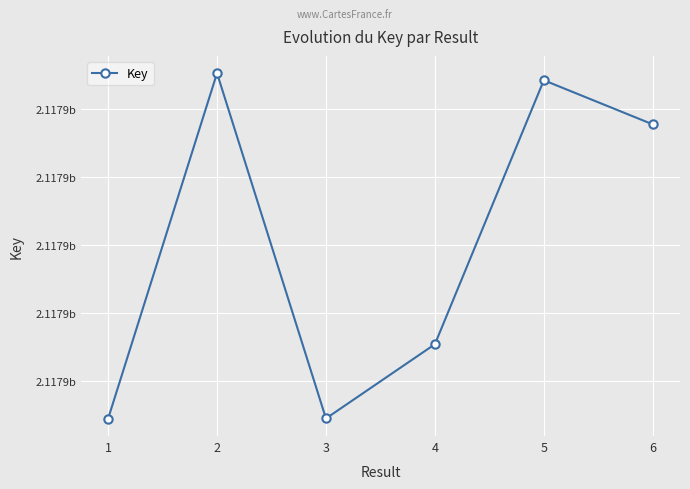

What is the sum of all values?

12707190685